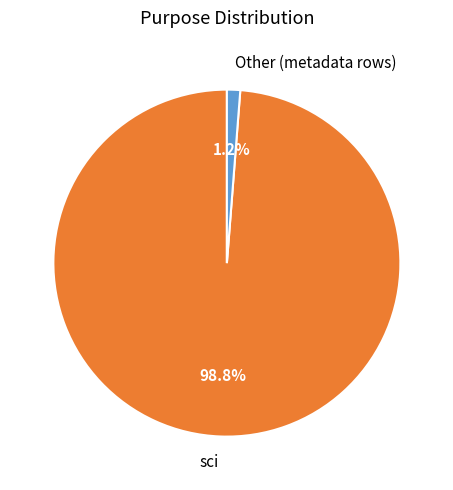

Which slice represents more than half of the pie?

sci